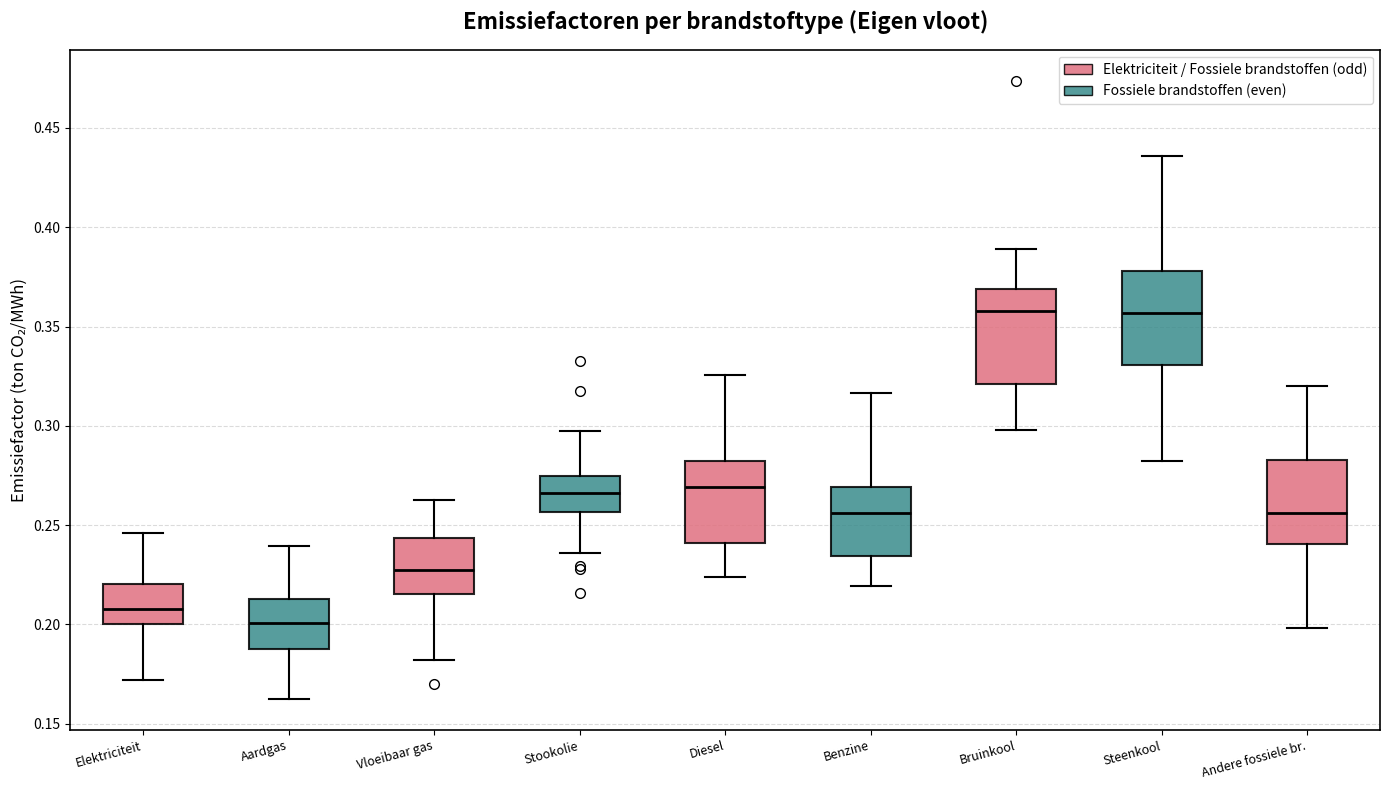

Reading left to right, transcribe this box plot: for each box, give where its median line is, the range the box spans, and where its two whiskers end, as read against the y-axis. The values are not printed on the chart, so give them approximately, as read against the axis.

Elektriciteit: median 0.210, box 0.200 to 0.220, whiskers 0.170 to 0.245
Aardgas: median 0.200, box 0.190 to 0.215, whiskers 0.160 to 0.240
Vloeibaar gas: median 0.230, box 0.215 to 0.245, whiskers 0.180 to 0.265
Stookolie: median 0.265, box 0.255 to 0.275, whiskers 0.235 to 0.300
Diesel: median 0.270, box 0.240 to 0.280, whiskers 0.225 to 0.325
Benzine: median 0.255, box 0.235 to 0.270, whiskers 0.220 to 0.315
Bruinkool: median 0.360, box 0.320 to 0.370, whiskers 0.300 to 0.390
Steenkool: median 0.355, box 0.330 to 0.380, whiskers 0.280 to 0.435
Andere fossiele br.: median 0.255, box 0.240 to 0.285, whiskers 0.200 to 0.320